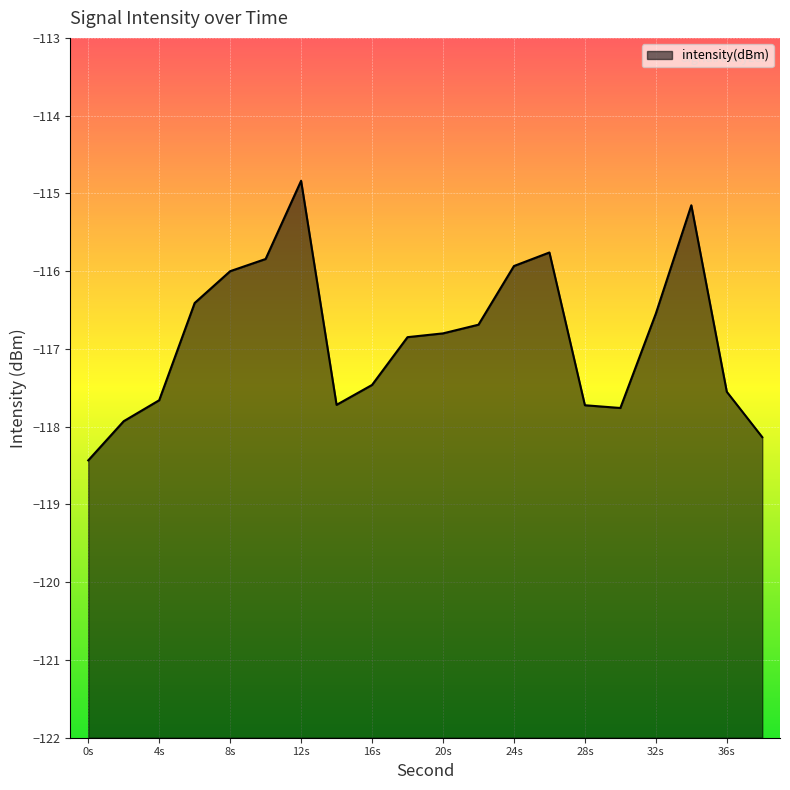

What value does the data have at 20s?

-116.8